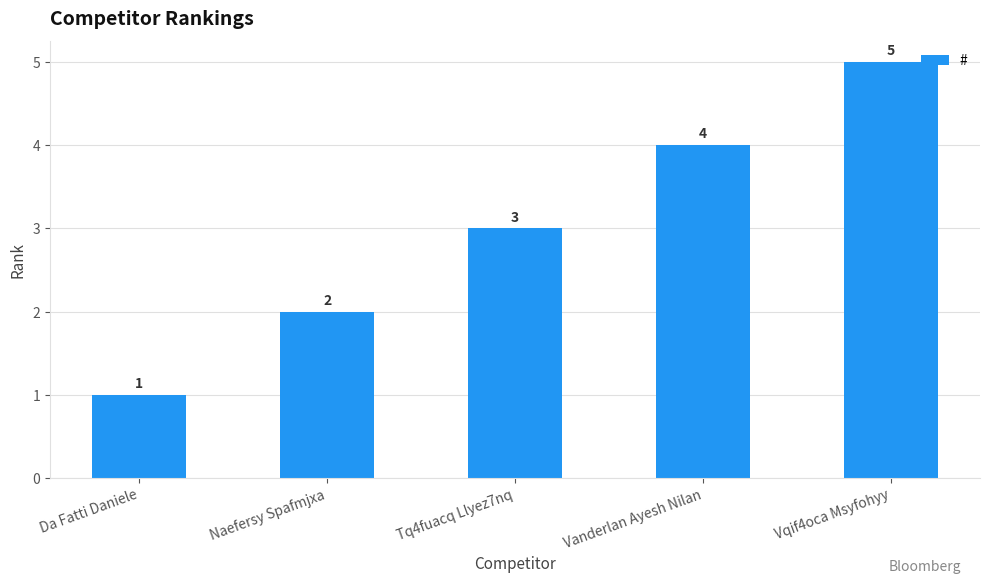

Which category has the lowest value across all series?

Da Fatti Daniele